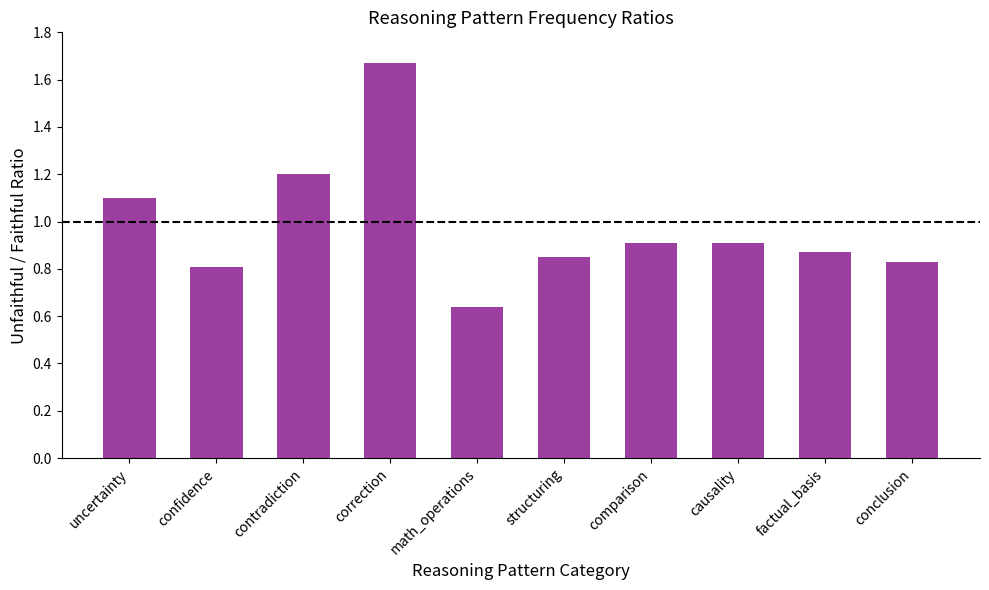

What is the difference between the maximum and minimum values?

1.0